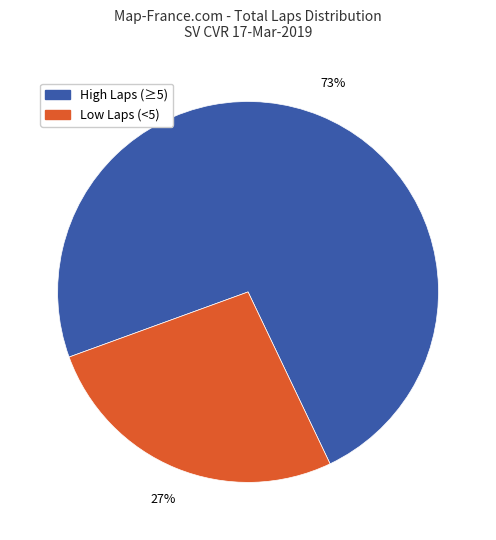

How many segments does this pie chart have?

2